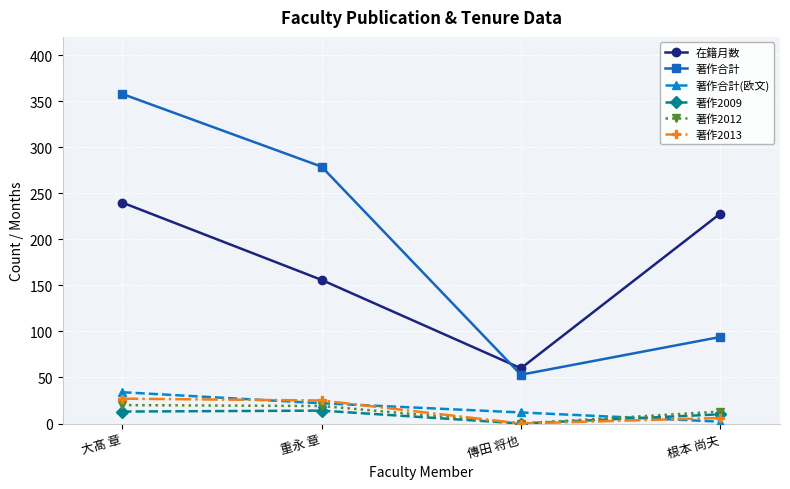

At which category does the chart reach its peak across all series?

大髙 章